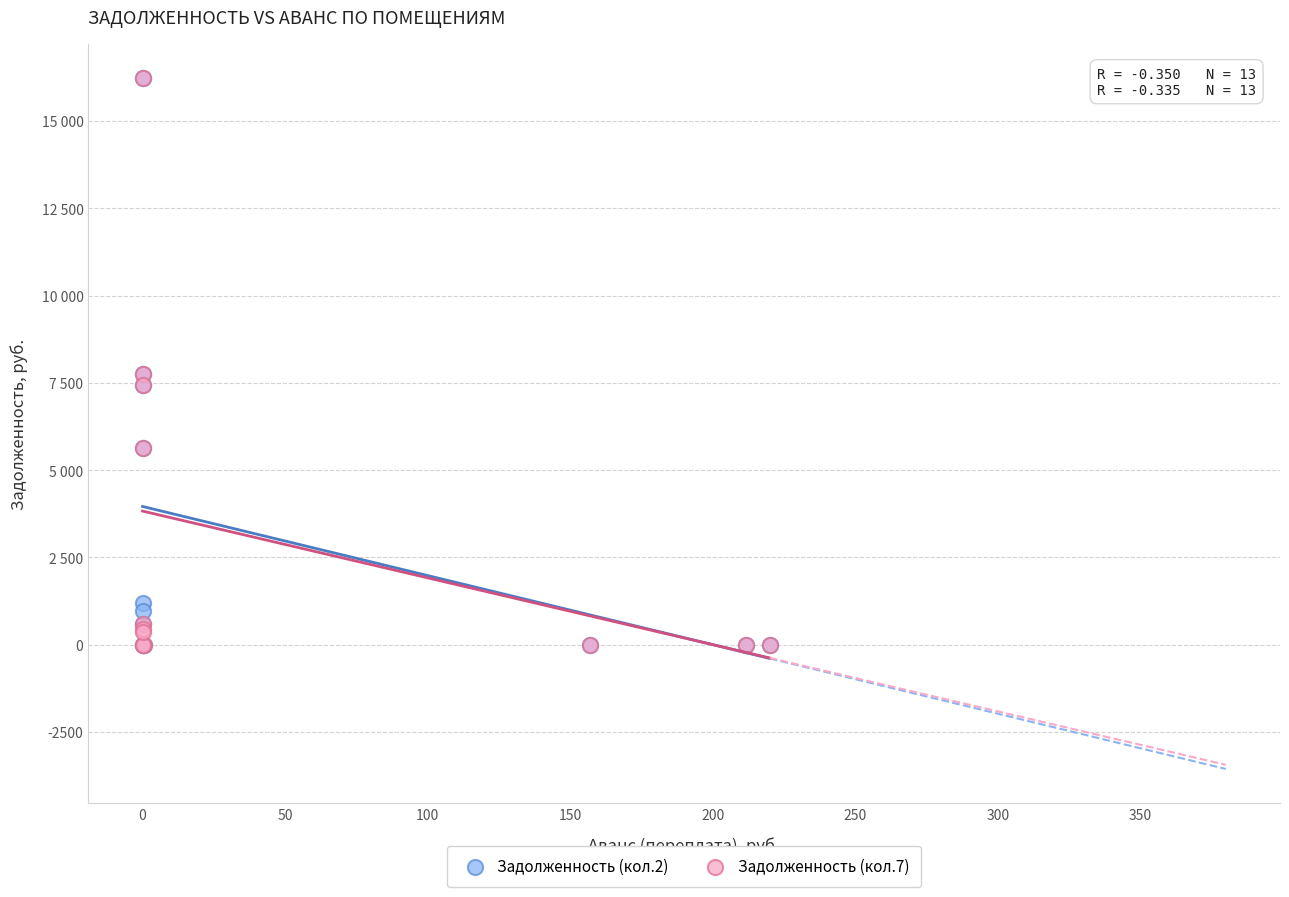

What are all the series names shown in the legend?

Задолженность (кол.2), Задолженность (кол.7)